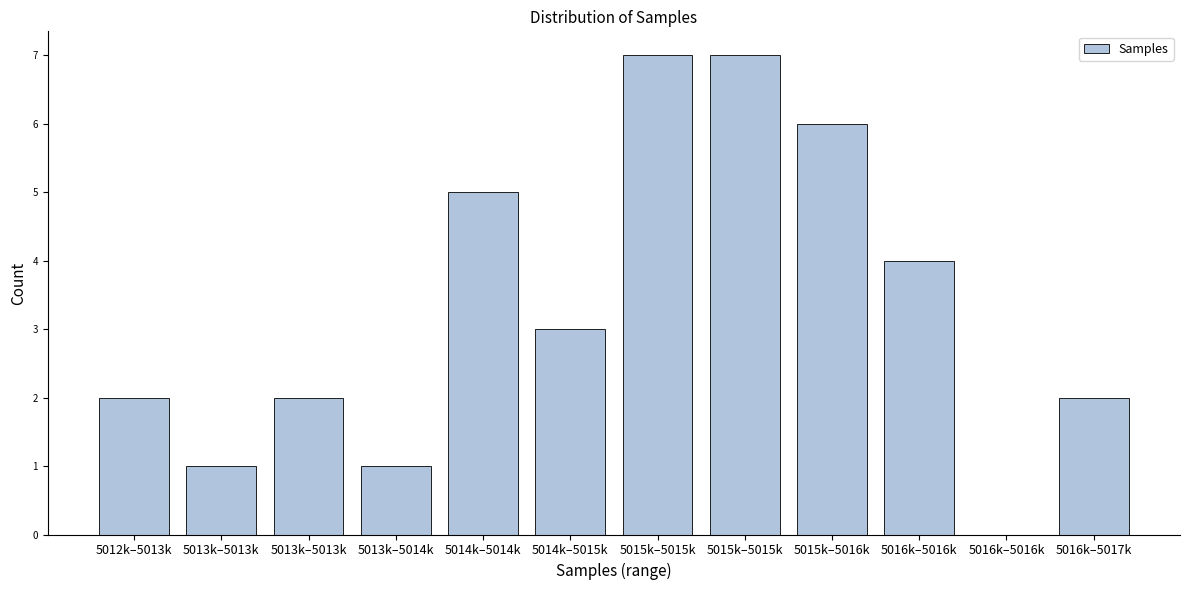

How many data points does each series have?

12